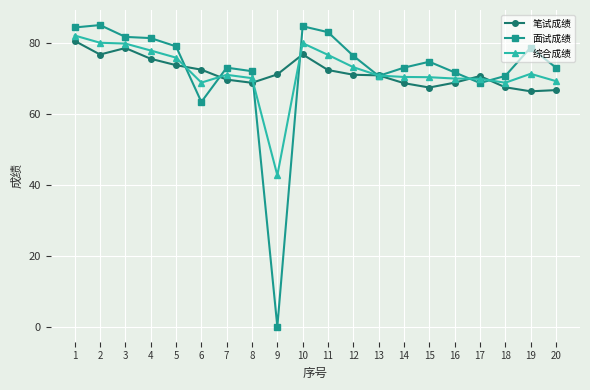

What are all the series names shown in the legend?

笔试成绩, 面试成绩, 综合成绩